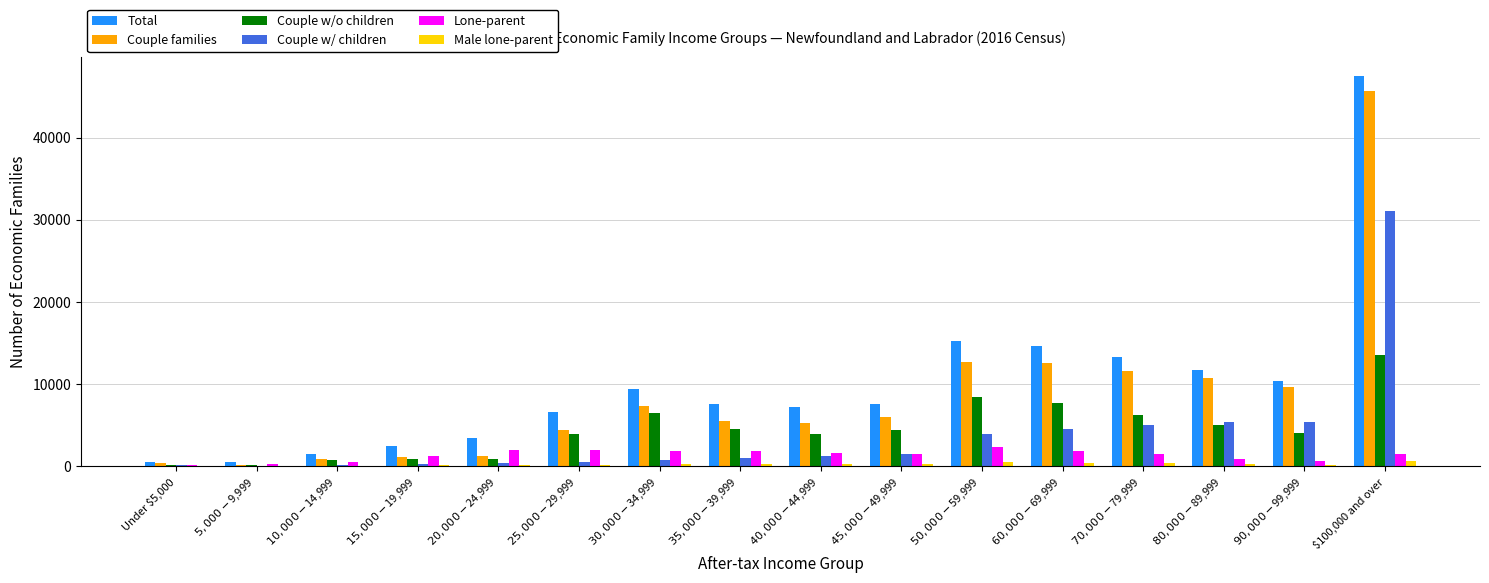

Is it true that Total equals 3410 at $20,000-$24,999?

True